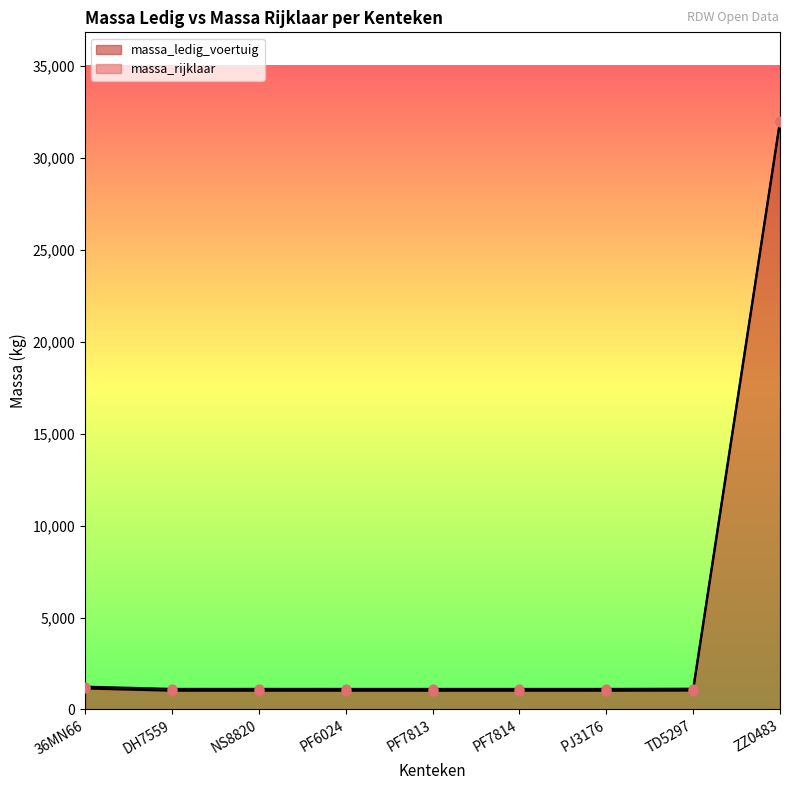

What is the total value across all series at PF7813?

2140